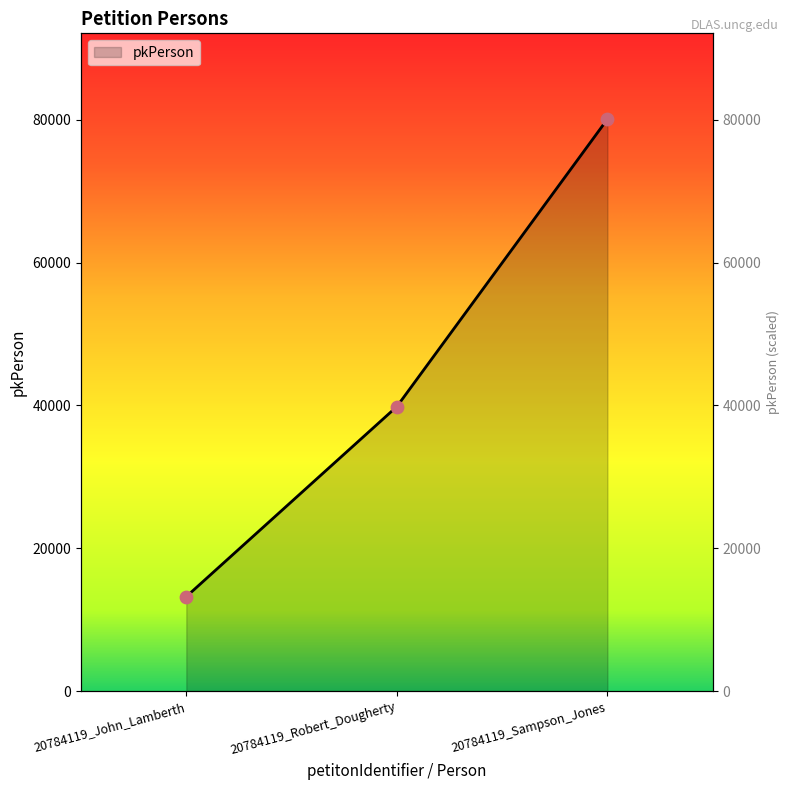

Between 20784119_John_Lamberth and 20784119_Sampson_Jones, which is larger?

20784119_Sampson_Jones